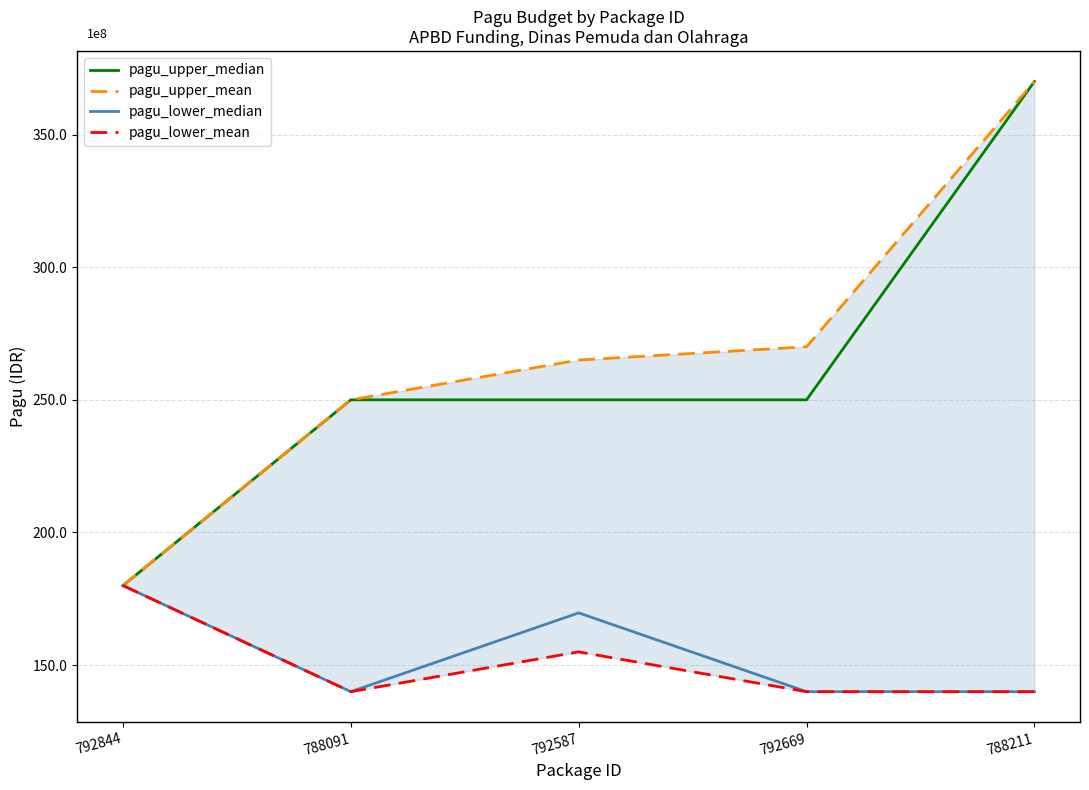

What position from the left is 792844?

1